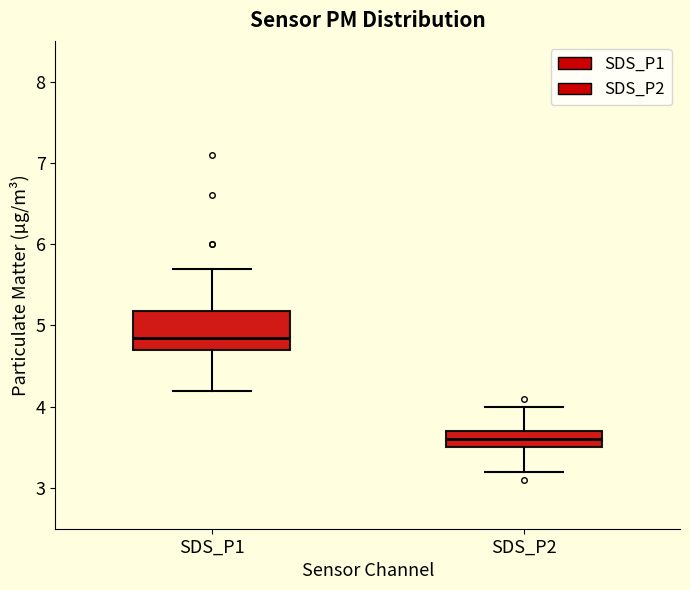

Comparing the boxes themselves (not the whiskers), which one is the tallest?

SDS_P1